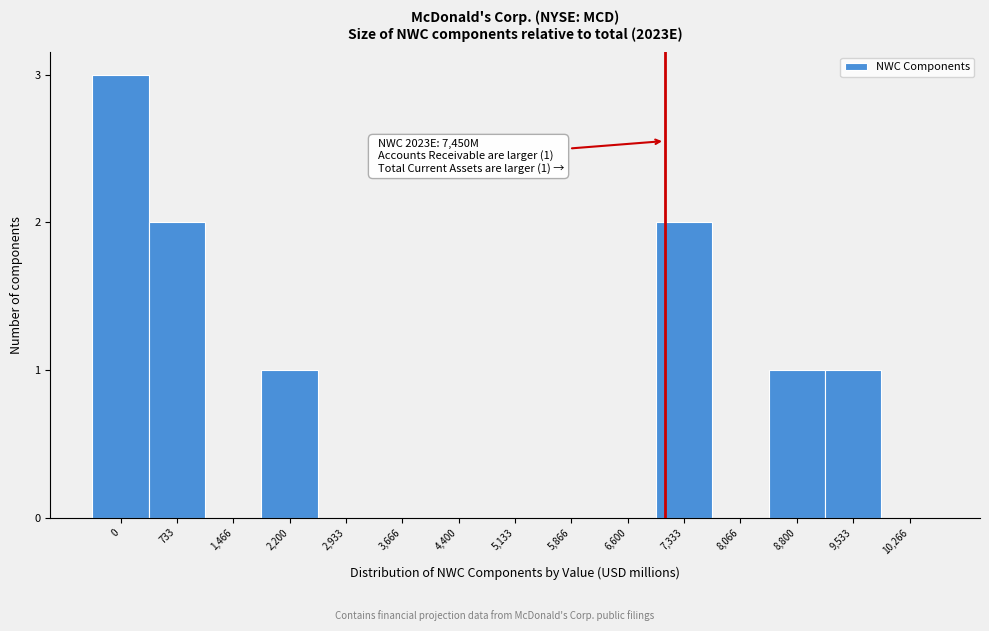

Reading right to left, extract all data points from this chart.

10,266=0	9,533=1	8,800=1	8,066=0	7,333=2	6,600=0	5,866=0	5,133=0	4,400=0	3,666=0	2,933=0	2,200=1	1,466=0	733=2	0=3